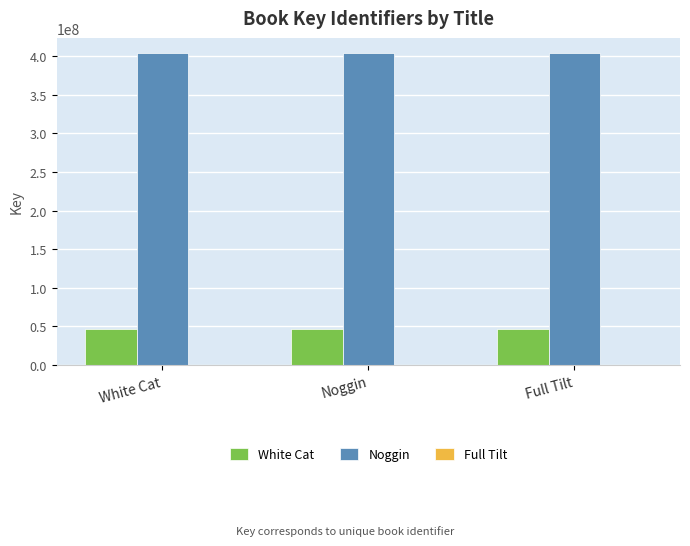

Which series has the largest total across all categories?

Noggin